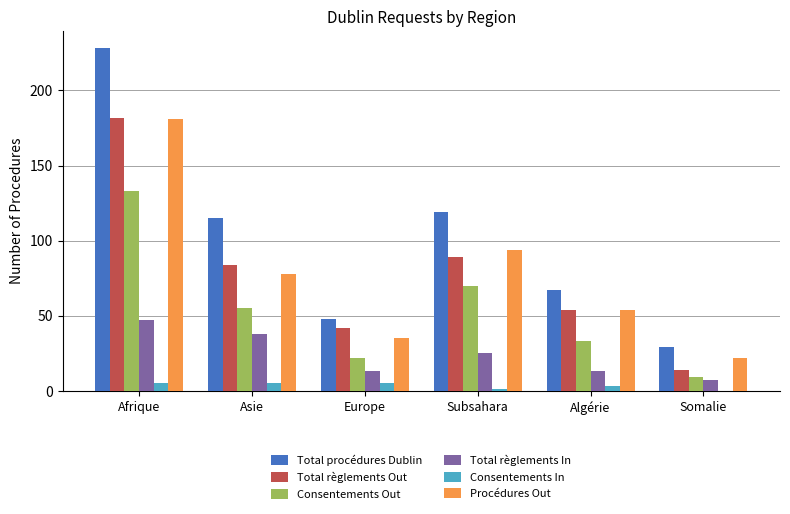

Does the chart contain stacked bars?

No